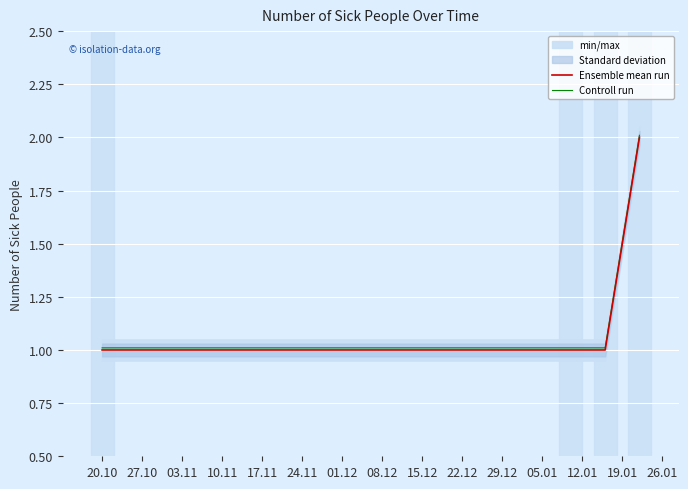

At which label is Ensemble mean run closest to 1?

20.10